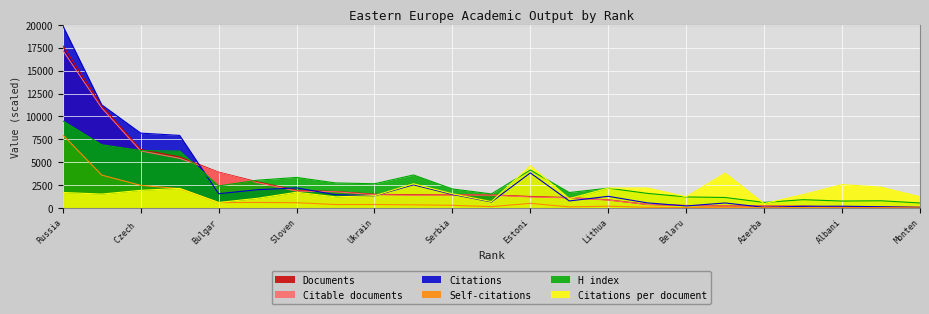

What is the difference between the second highest and minimum values in the Citable documents series?

10860.0